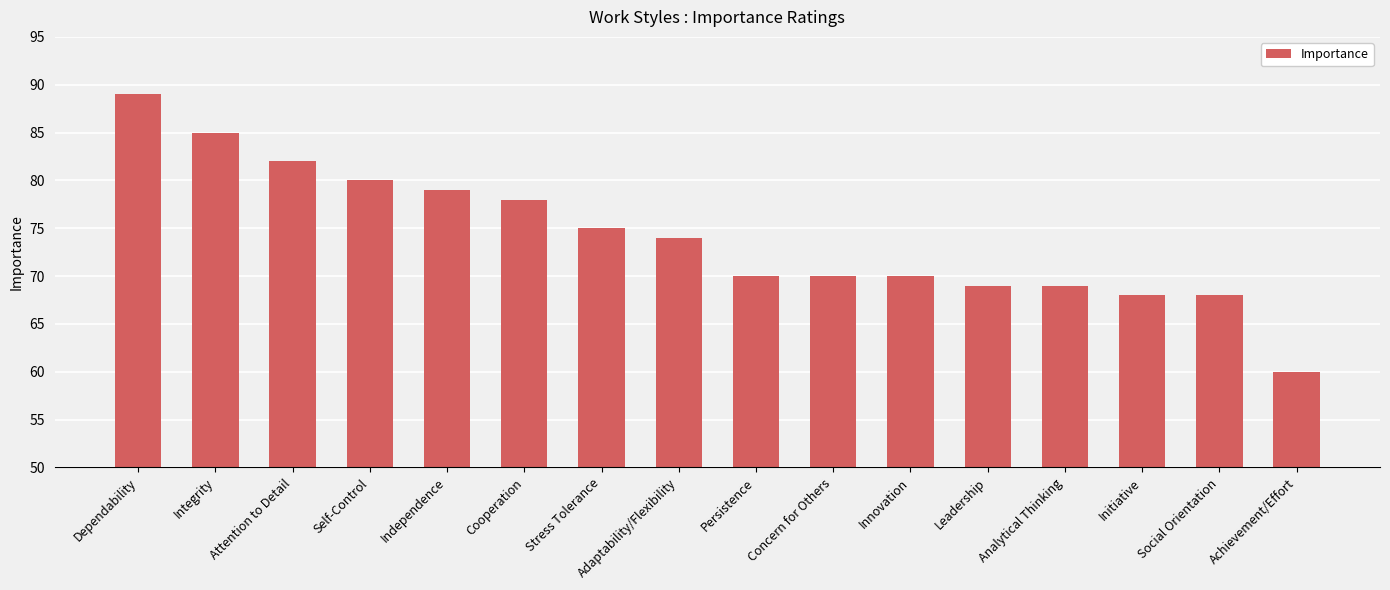

Which category has the highest value across all series?

Dependability